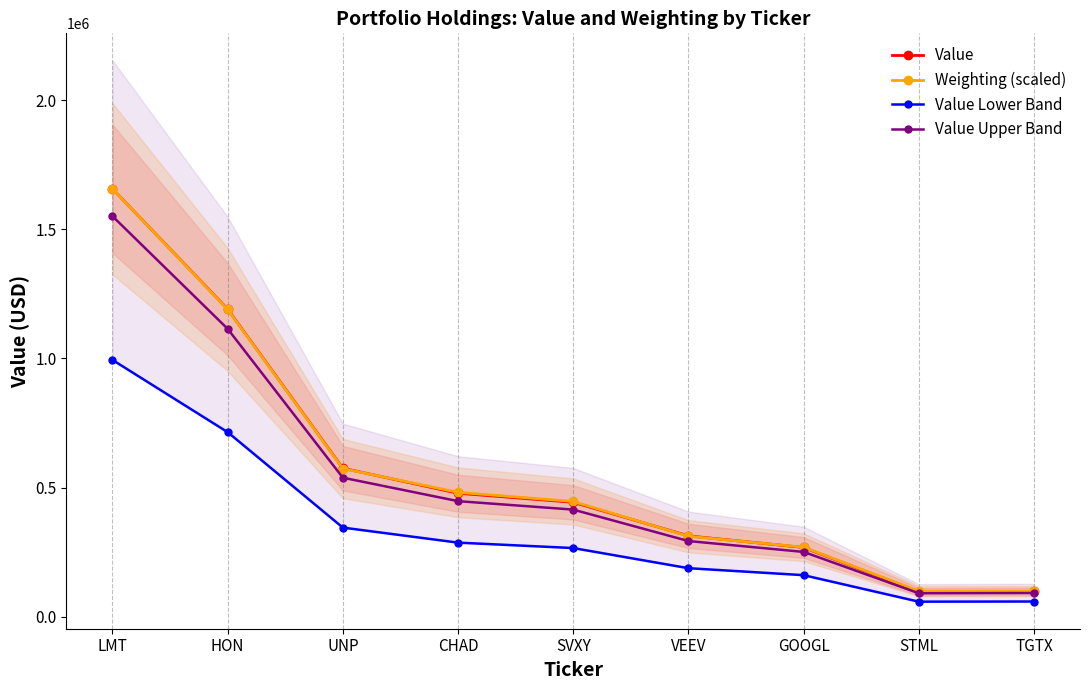

Count the number of data series in this chart.

4